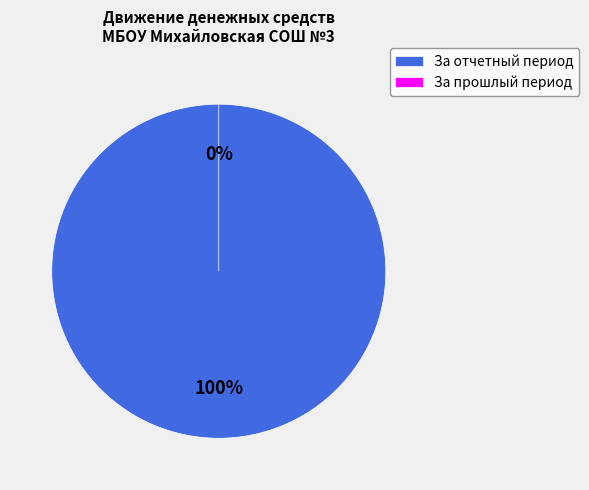

How many slices are in this pie chart?

2